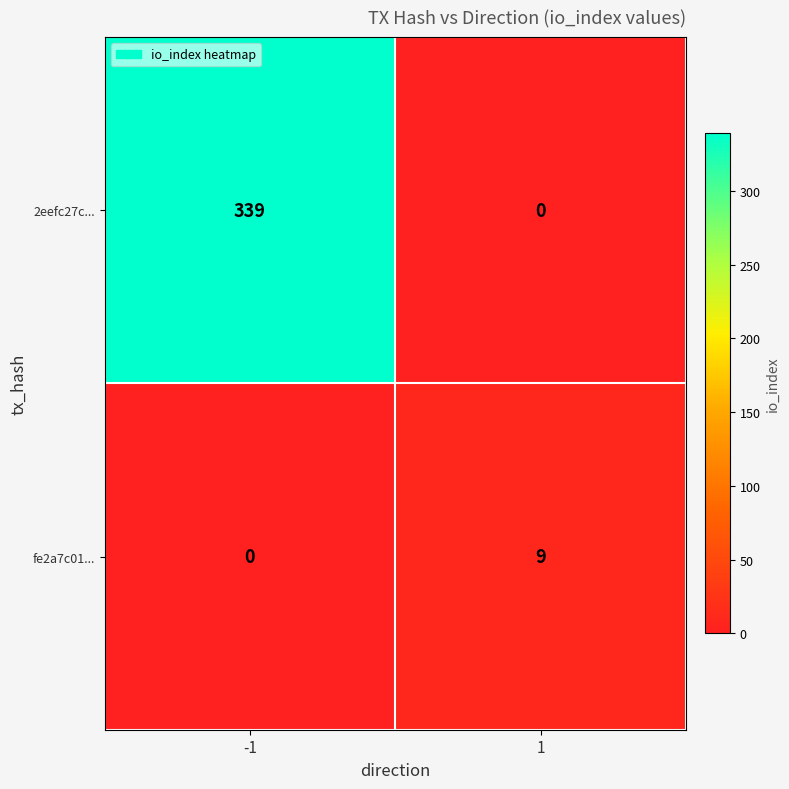

Reading left to right, what are all the values shown in this chart?

2eefc27c...: 339	0
fe2a7c01...: 0	9